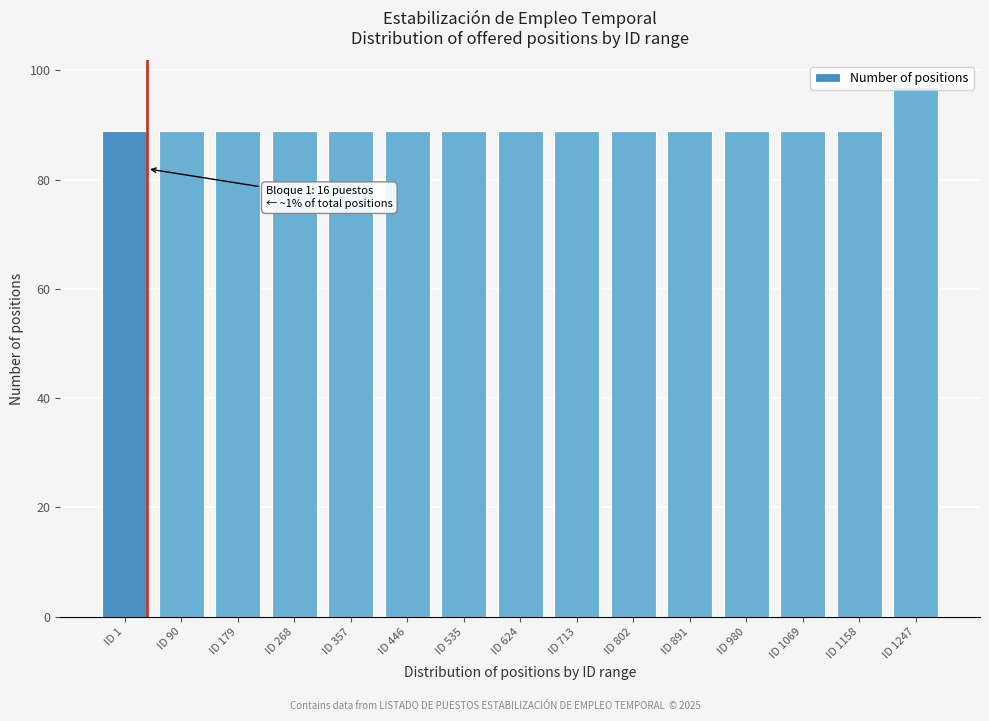

What is the value of the 3rd bar from the left?

89